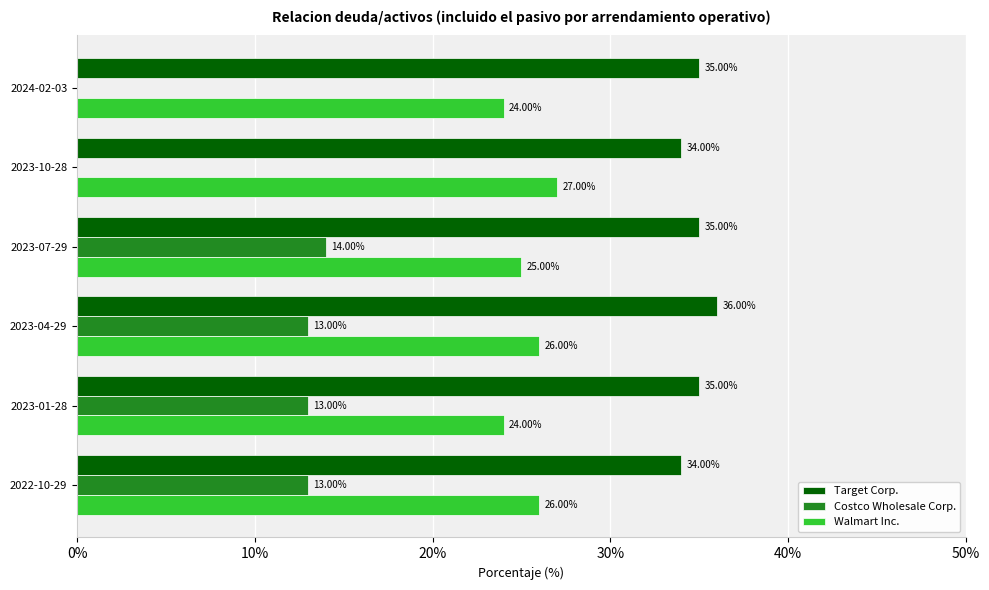

Is the value of Costco Wholesale Corp. at 2023-10-28 greater than the value of Walmart Inc. at 2024-02-03?

No